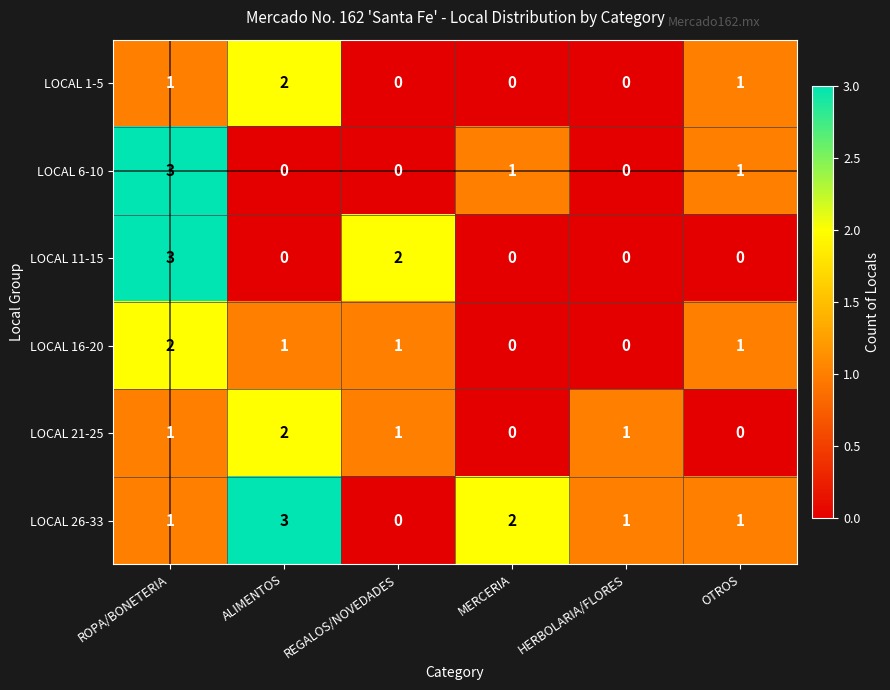

Is it true that LOCAL 16-20 equals 3 at ROPA/BONETERIA?

False